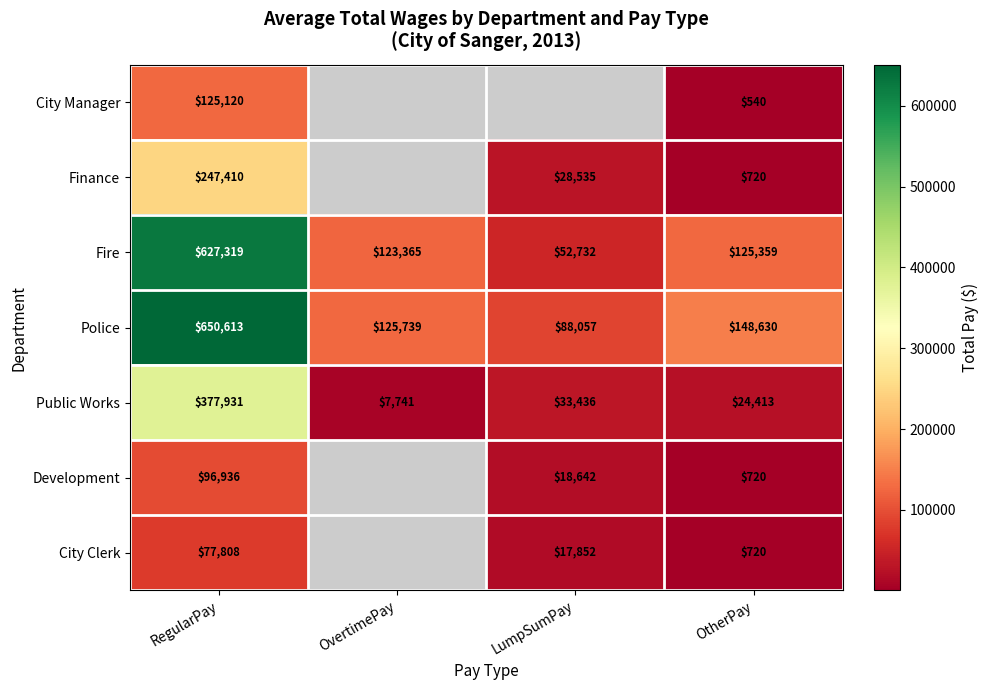

Which category has the highest value in the Fire series?

RegularPay